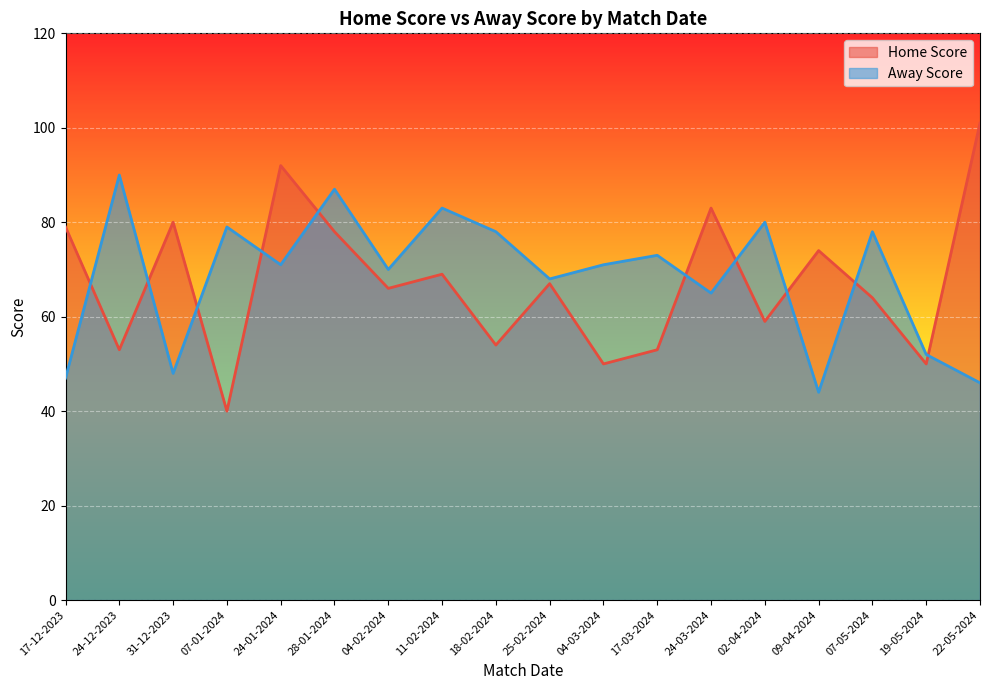

Where is the first local maximum for Away Score?

24-12-2023